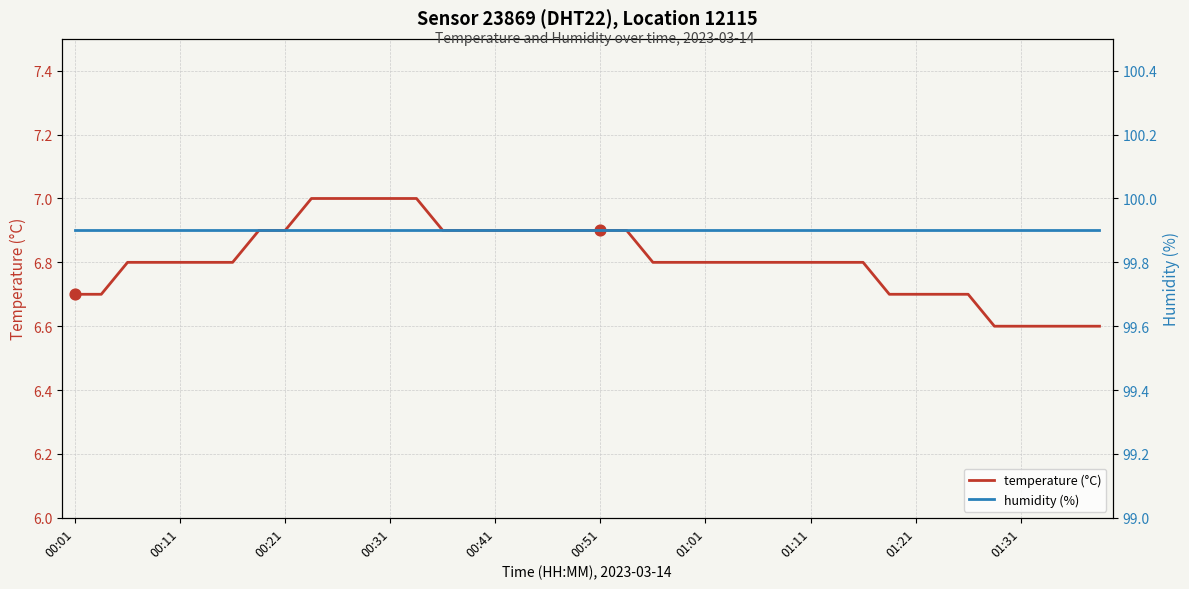

Which series has the largest Y range (max minus min)?

temperature (°C)